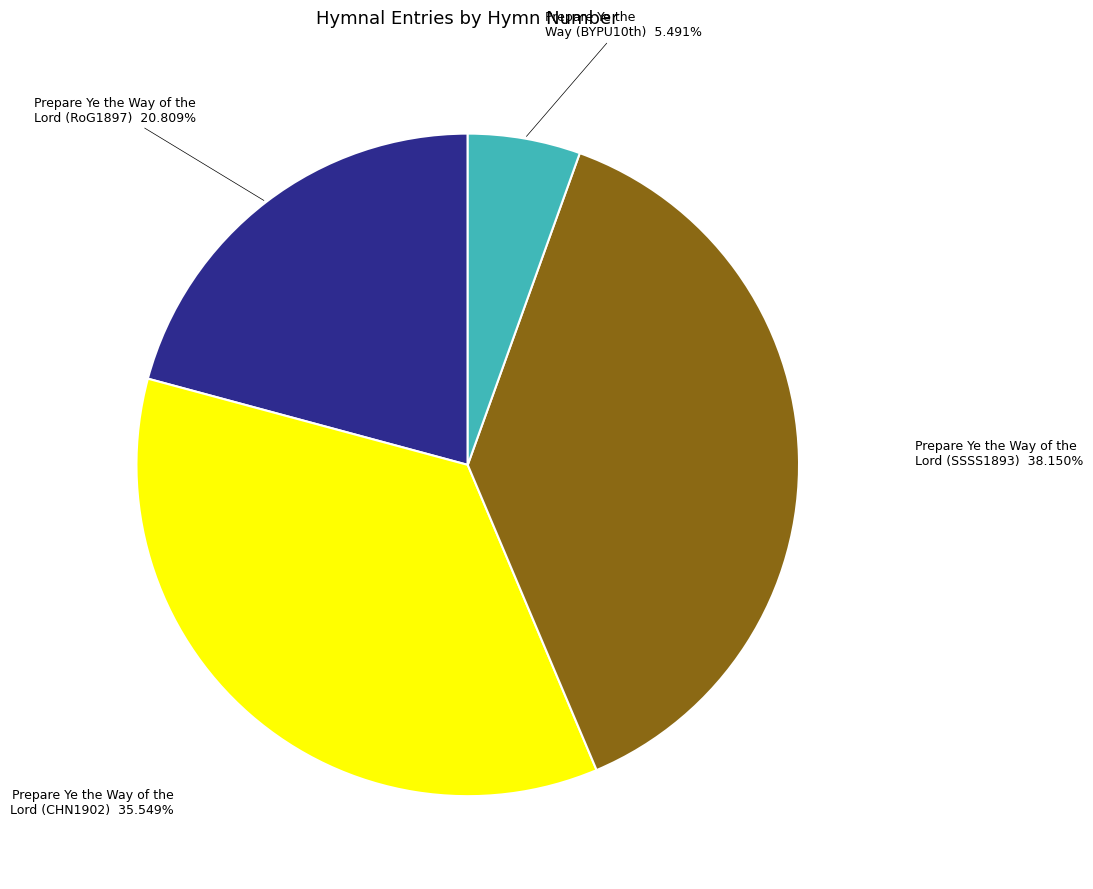

How much of the chart is everything except Prepare Ye the Way of the Lord (SSSS1893)?

61.8%